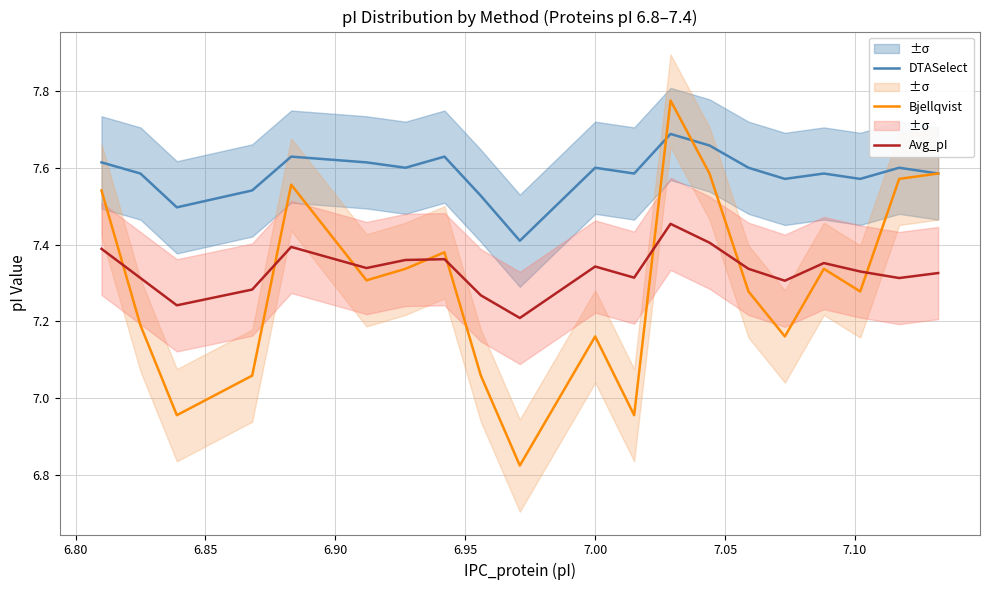

Reading left to right, transcribe all the data shown in this chart.

DTASelect: 7.6	7.6	7.5	7.5	7.6	7.6	7.6	7.6	7.5	7.4	7.6	7.6	7.7	7.7	7.6	7.6	7.6	7.6	7.6	7.6
Bjellqvist: 7.5	7.2	7.0	7.1	7.6	7.3	7.3	7.4	7.1	6.8	7.2	7.0	7.8	7.6	7.3	7.2	7.3	7.3	7.6	7.6
Avg_pI: 7.4	7.3	7.2	7.3	7.4	7.3	7.4	7.4	7.3	7.2	7.3	7.3	7.5	7.4	7.3	7.3	7.4	7.3	7.3	7.3